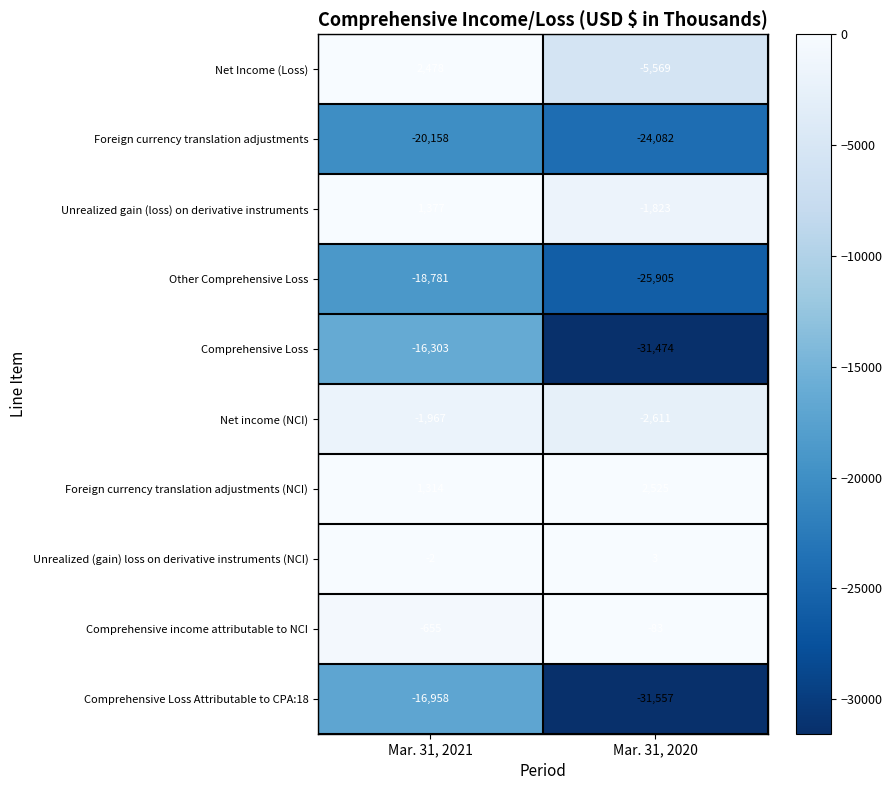

What is the sum of the Unrealized gain (loss) on derivative instruments values at Mar. 31, 2021 and Mar. 31, 2020?

-446